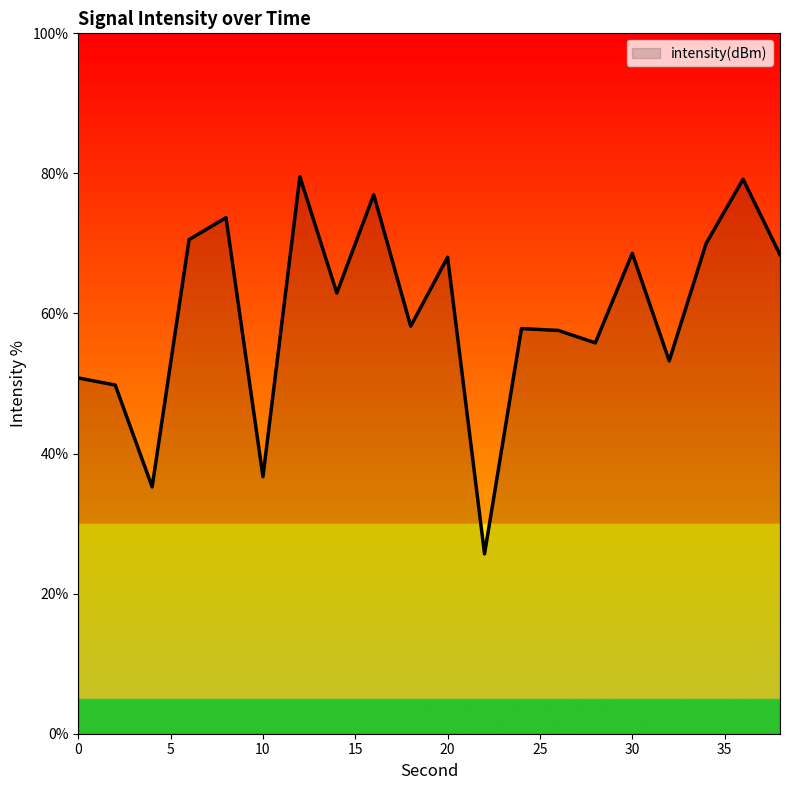

What is the sum of all values?

1198.7